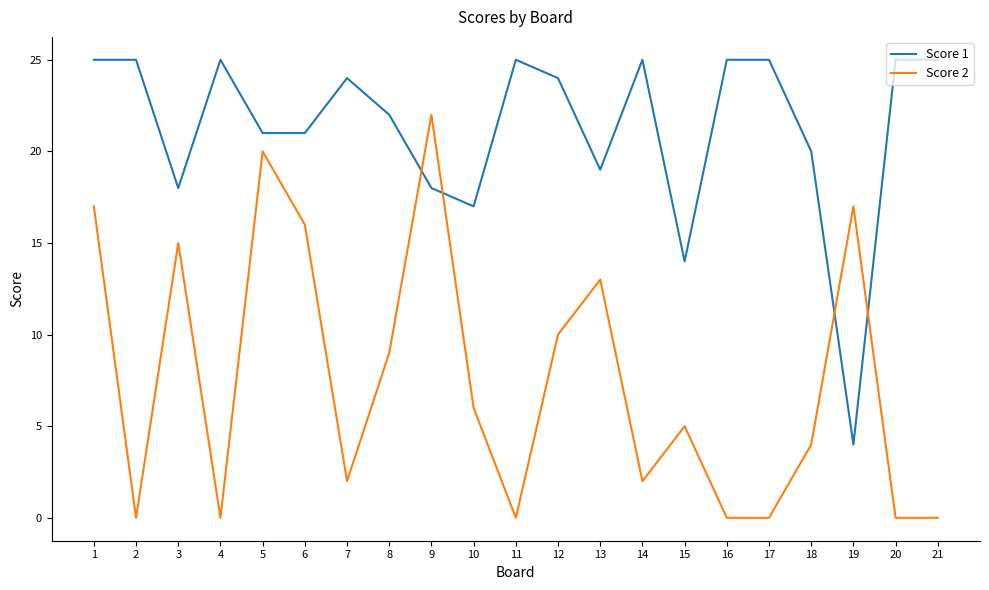

At 17, list the series in order from smallest to largest.

Score 2, Score 1